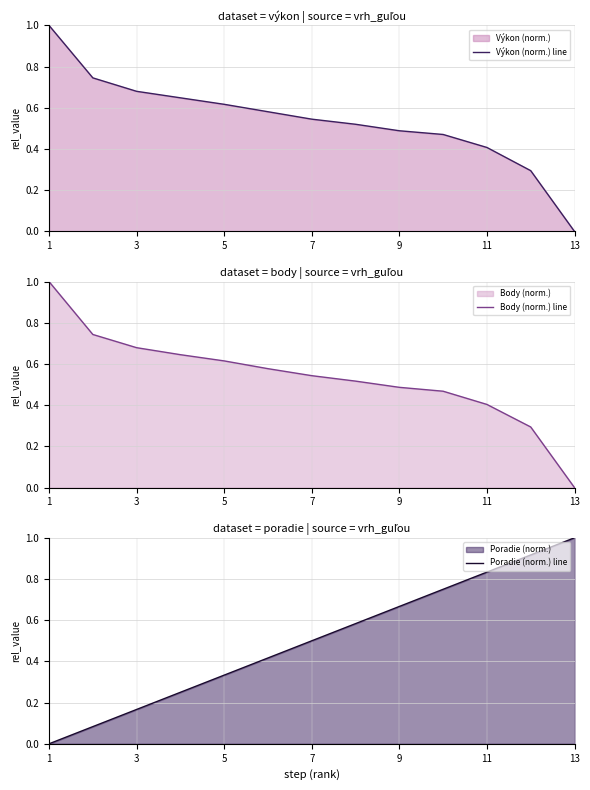

What are all the series names shown in the legend?

Výkon (norm.) line, Body (norm.) line, Poradie (norm.) line